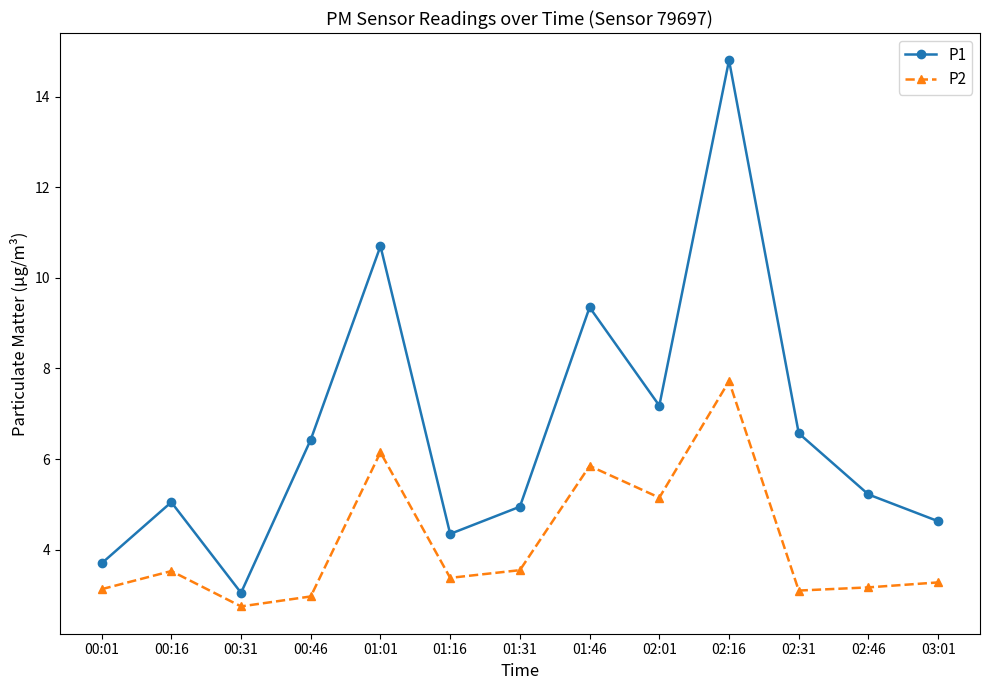

What position from the right is 02:16?

4